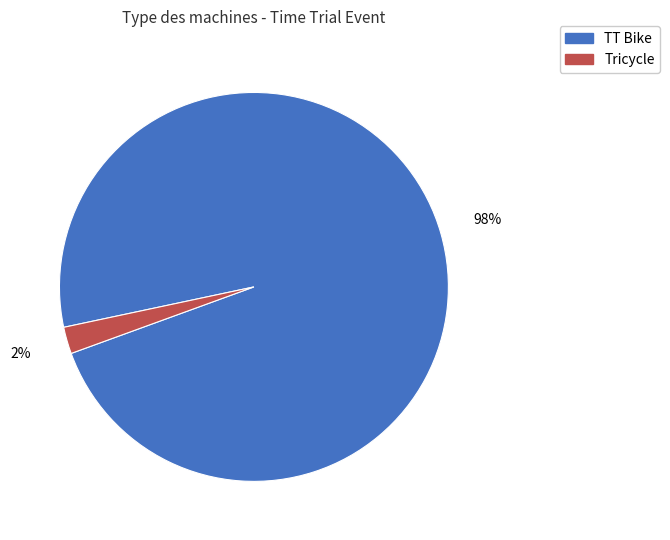

Is the sum of TT Bike and Tricycle greater than half?

Yes